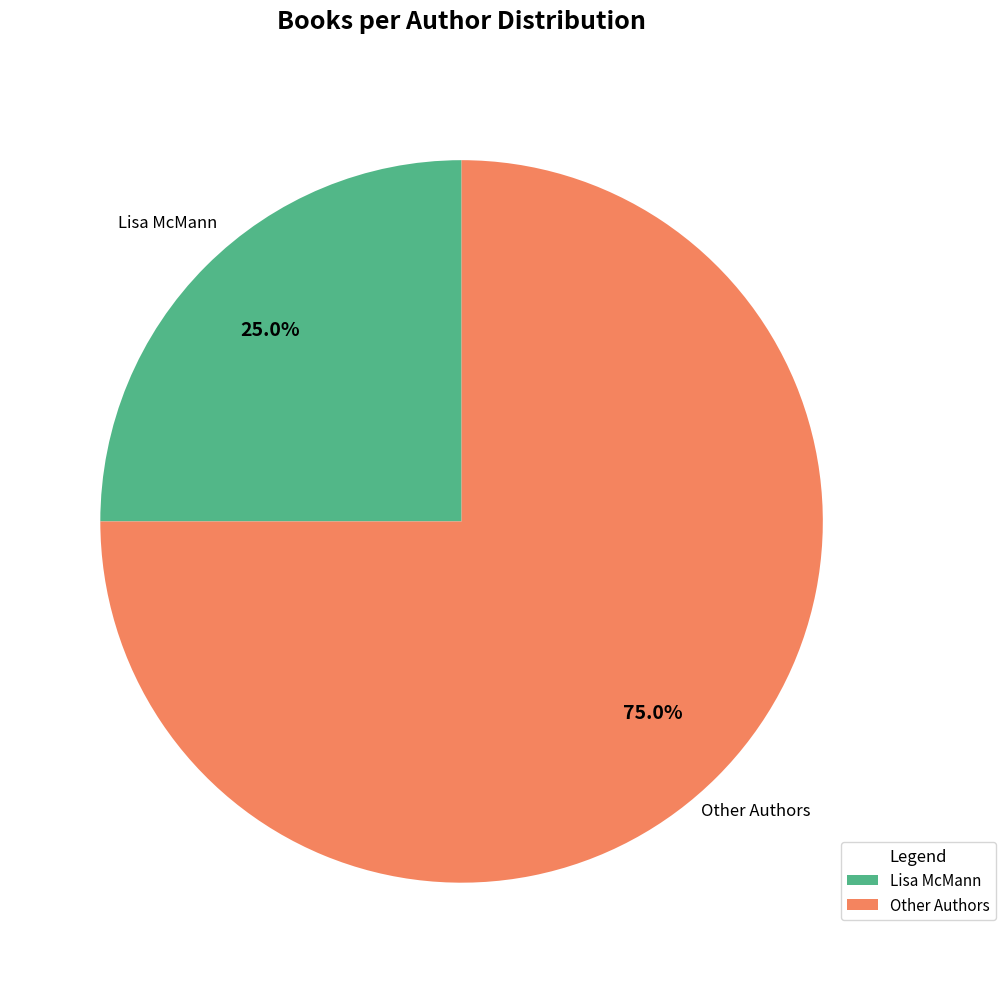

Between Other Authors and Lisa McMann, which is larger?

Other Authors